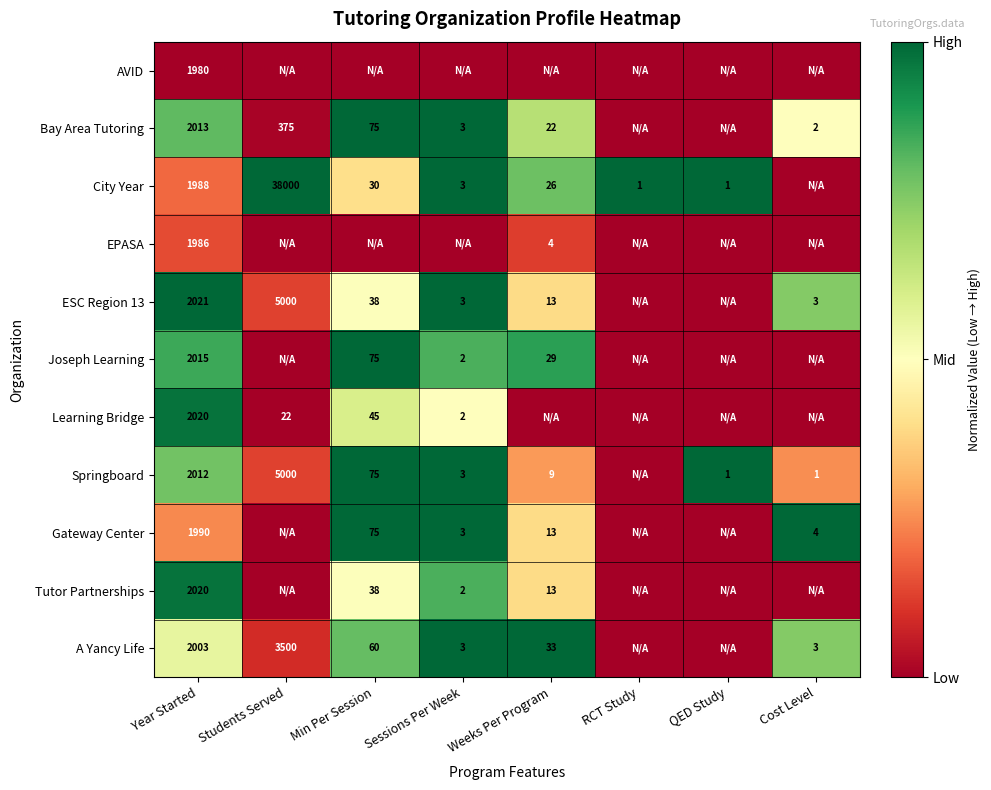

The value of A Yancy Life at Sessions Per Week is 3. True or false?

True